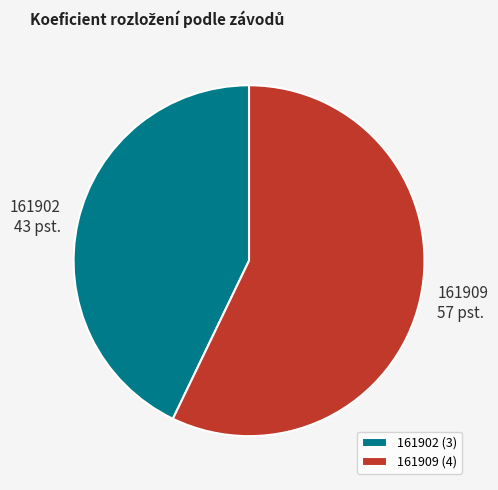

Approximately how many times larger is the value at 161909 compared to 161902?

1.3